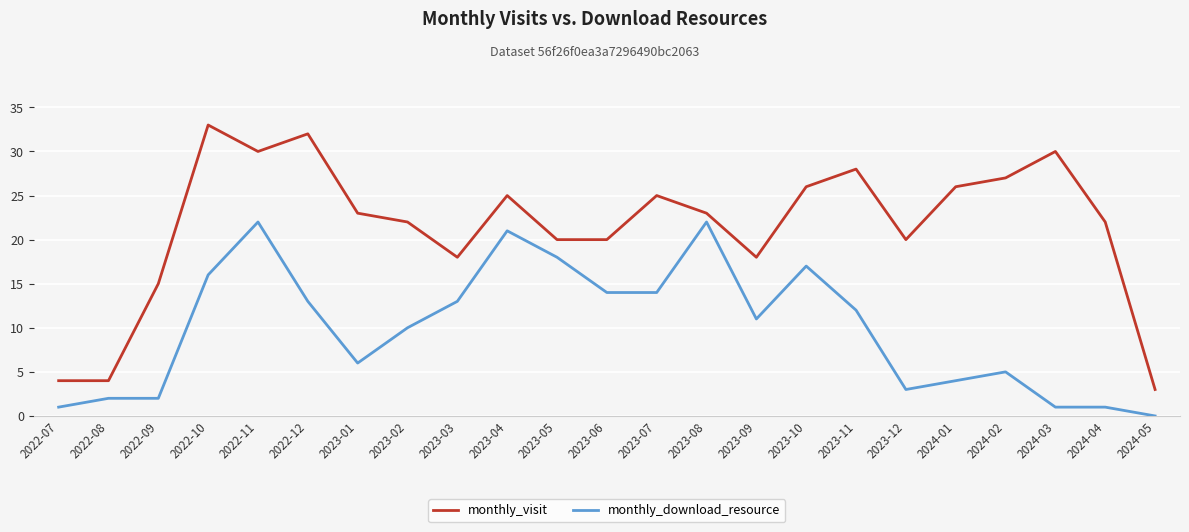

What is the average value of the monthly_download_resource series?

10